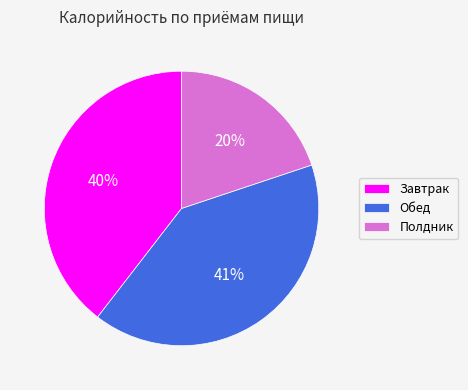

Do Полдник and Обед together represent more than half of the pie?

Yes